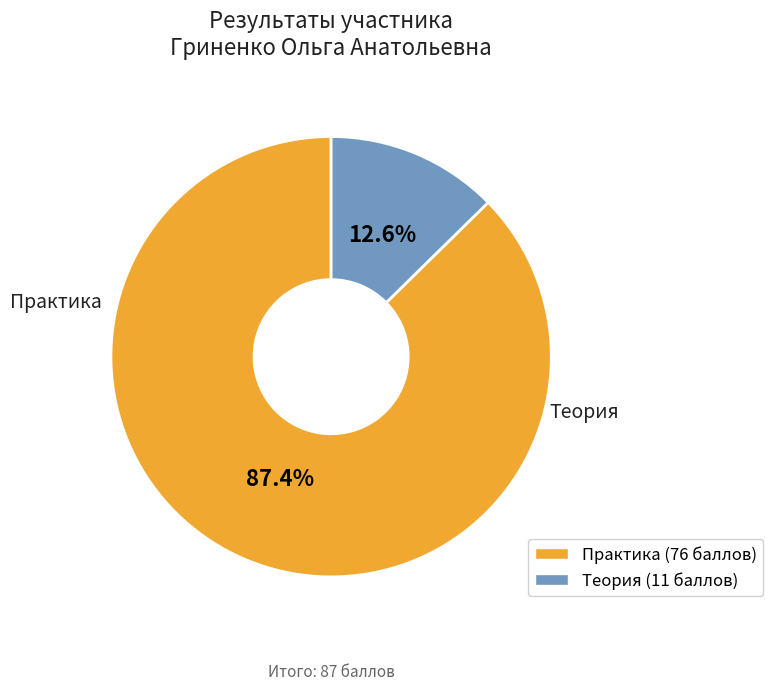

To the nearest percent, what is the combined percentage of Практика and Теория?

100%